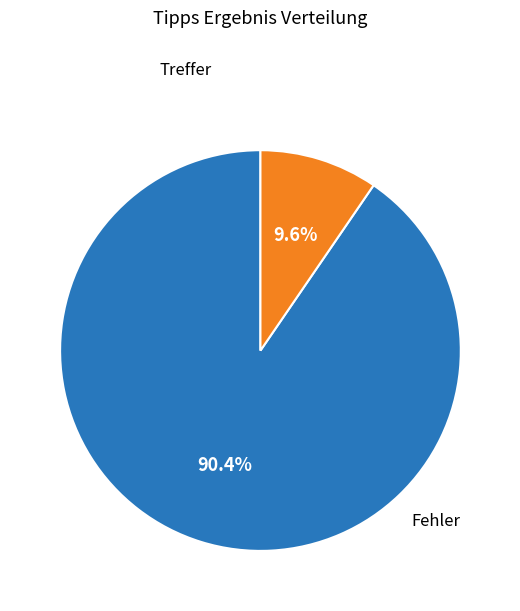

Is there any slice that represents more than half of the pie?

Yes